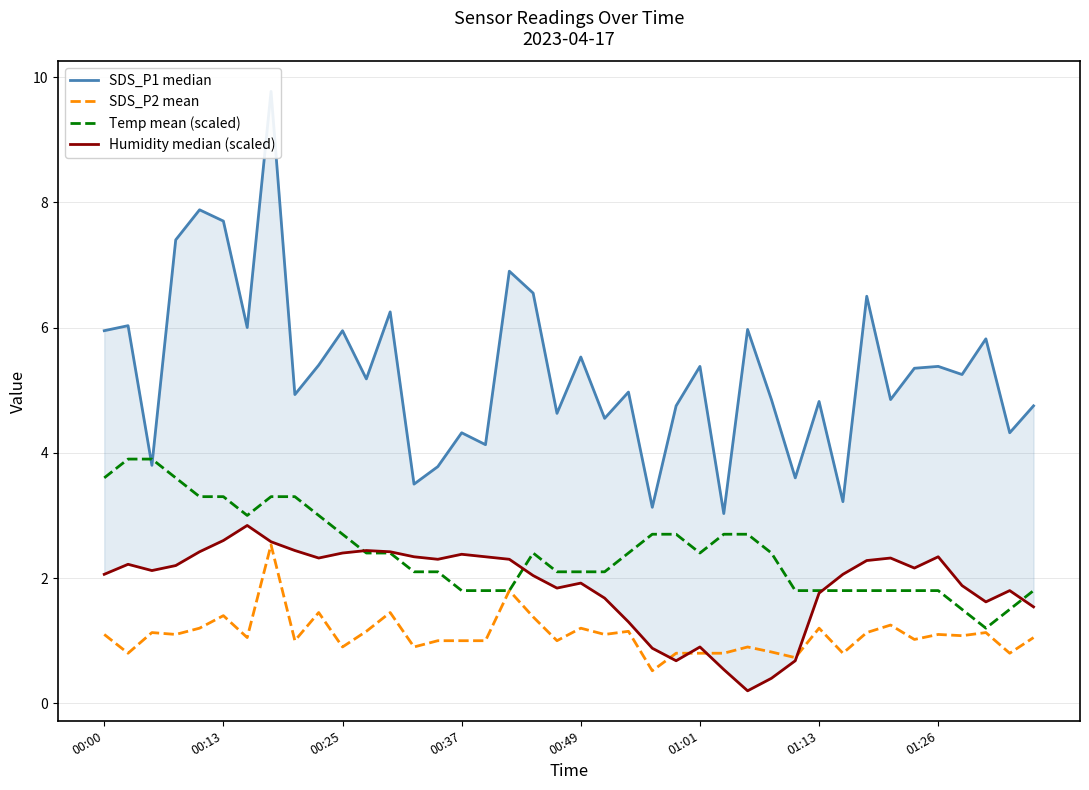

Does the chart display data point markers on the line(s)?

No